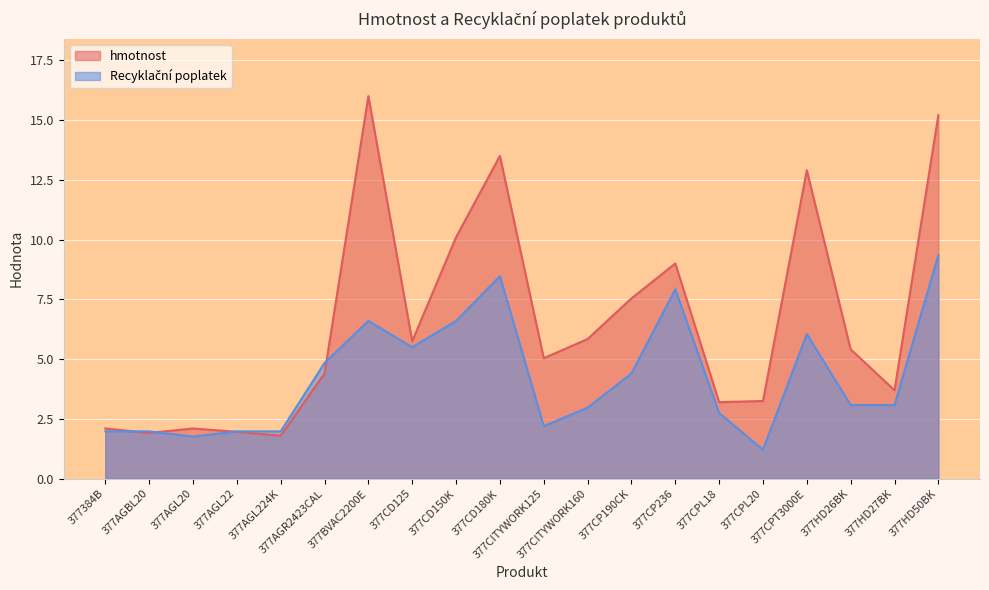

Reading left to right, what are all the values shown in this chart?

hmotnost: 377384B=2.1	377AGBL20=1.9	377AGL20=2.1	377AGL22=2.0	377AGL224K=1.8	377AGR2423CAL=4.4	377BVAC2200E=16.0	377CD125=5.8	377CD150K=10.1	377CD180K=13.5	377CITYWORK125=5.0	377CITYWORK160=5.8	377CP190CK=7.5	377CP236=9.0	377CPL18=3.2	377CPL20=3.2	377CPT3000E=12.9	377HD26BK=5.4	377HD27BK=3.7	377HD50BK=15.2
Recyklační poplatek: 377384B=2.0	377AGBL20=2.0	377AGL20=1.8	377AGL22=2.0	377AGL224K=2.0	377AGR2423CAL=4.8	377BVAC2200E=6.6	377CD125=5.5	377CD150K=6.6	377CD180K=8.5	377CITYWORK125=2.2	377CITYWORK160=3.0	377CP190CK=4.4	377CP236=7.9	377CPL18=2.8	377CPL20=1.2	377CPT3000E=6.0	377HD26BK=3.1	377HD27BK=3.1	377HD50BK=9.3